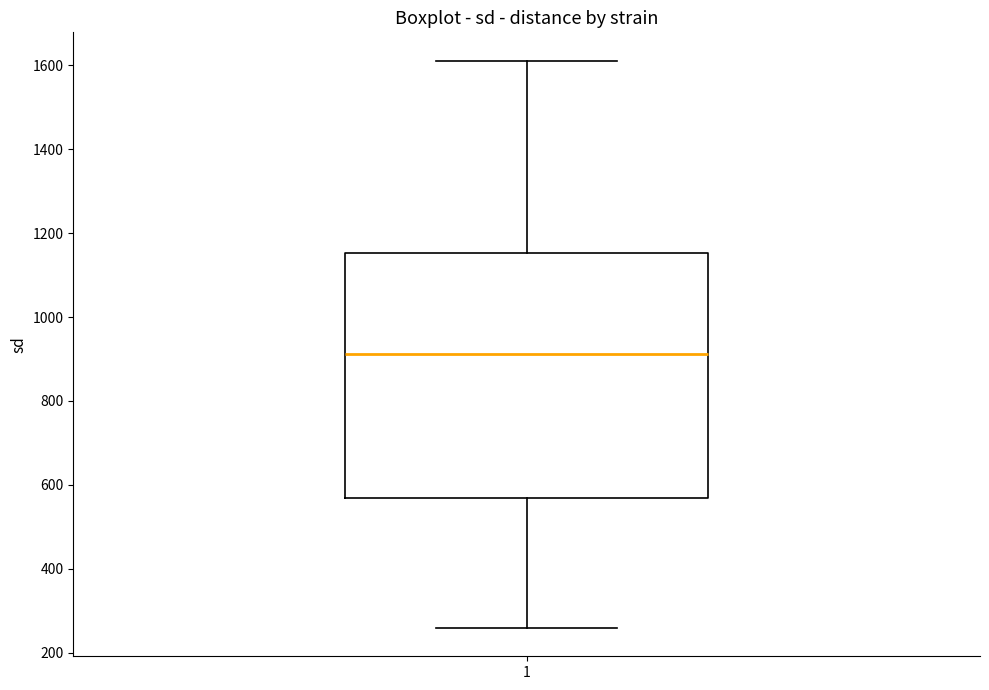

Where is the upper edge of the box at x = 1 on the y-axis? The values are not printed on the chart, so give them approximately, as read against the axis.

1160